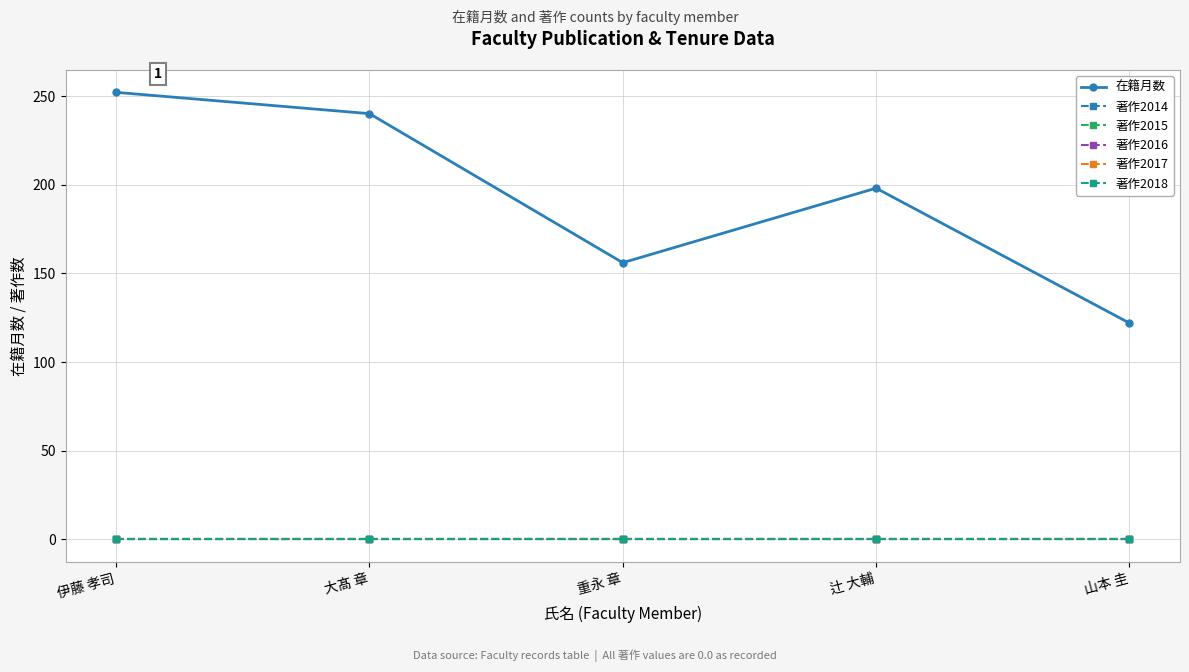

True or false: 著作2014 has more than 1 interior local peaks.

False